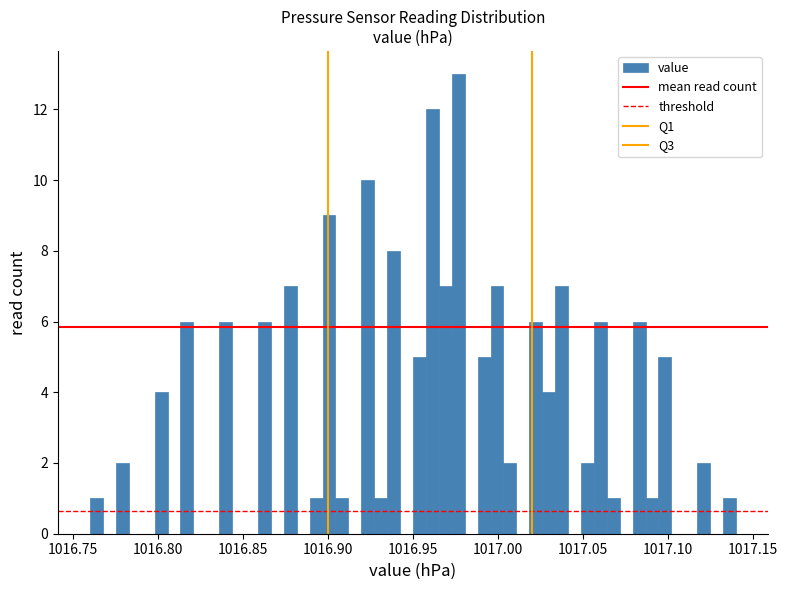

Around what value on the x-axis is the tallest bar? Give the approximate position of its centre, as read against the axis.

1016.975